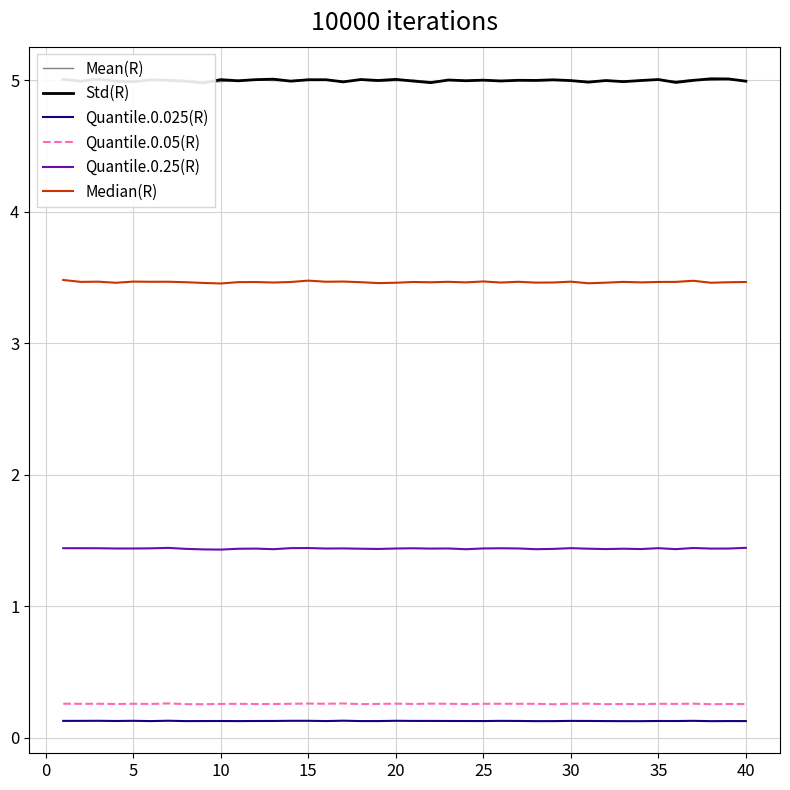

True or false: Quantile.0.05(R) and Quantile.0.25(R) intersect in this chart.

False